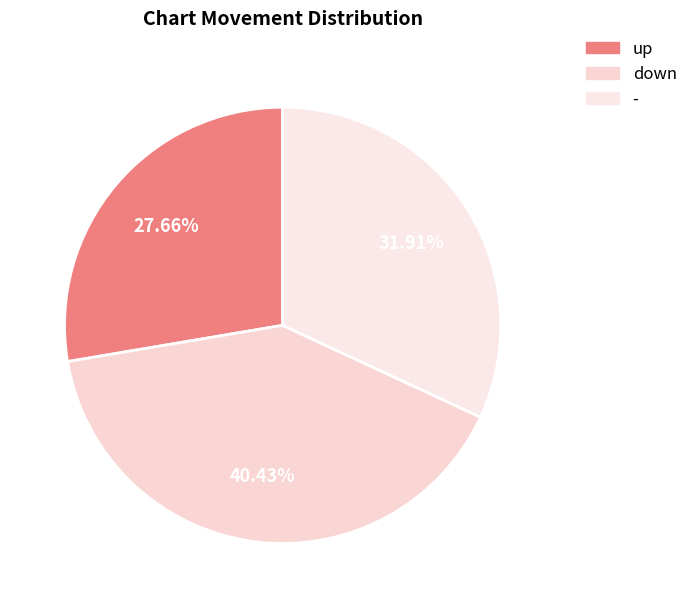

To the nearest percent, what is the average slice percentage?

33%